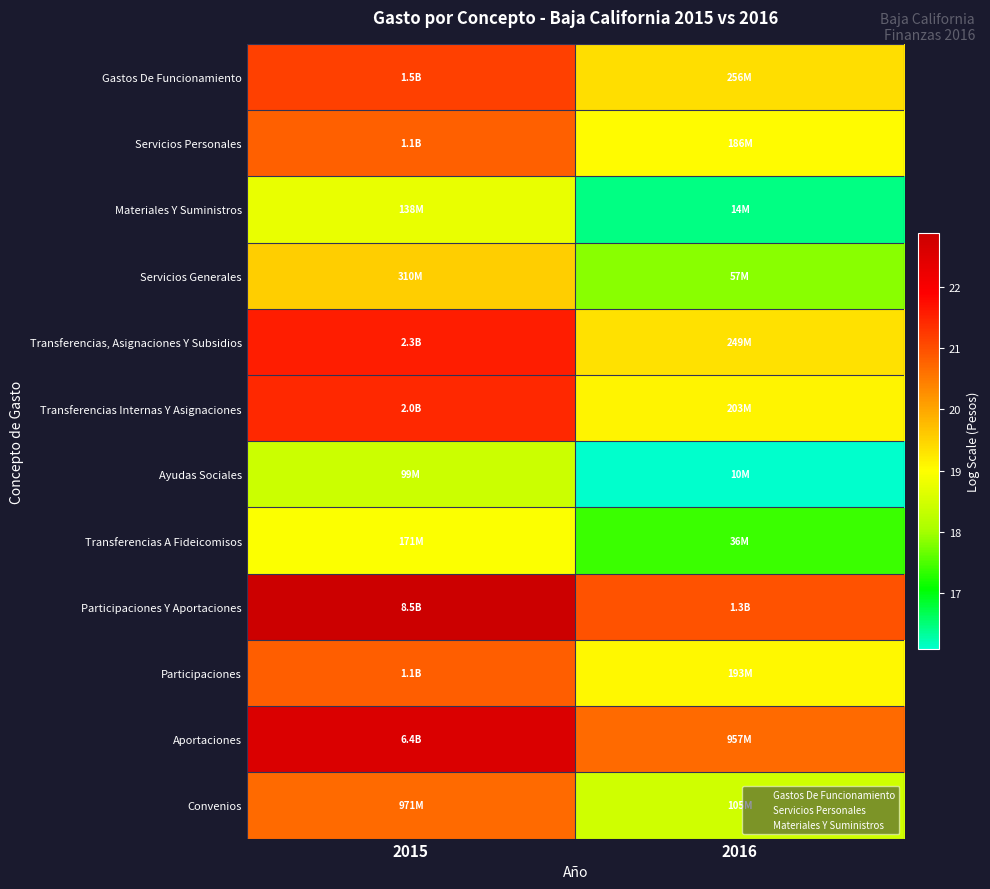

How many distinct data groups are displayed?

12